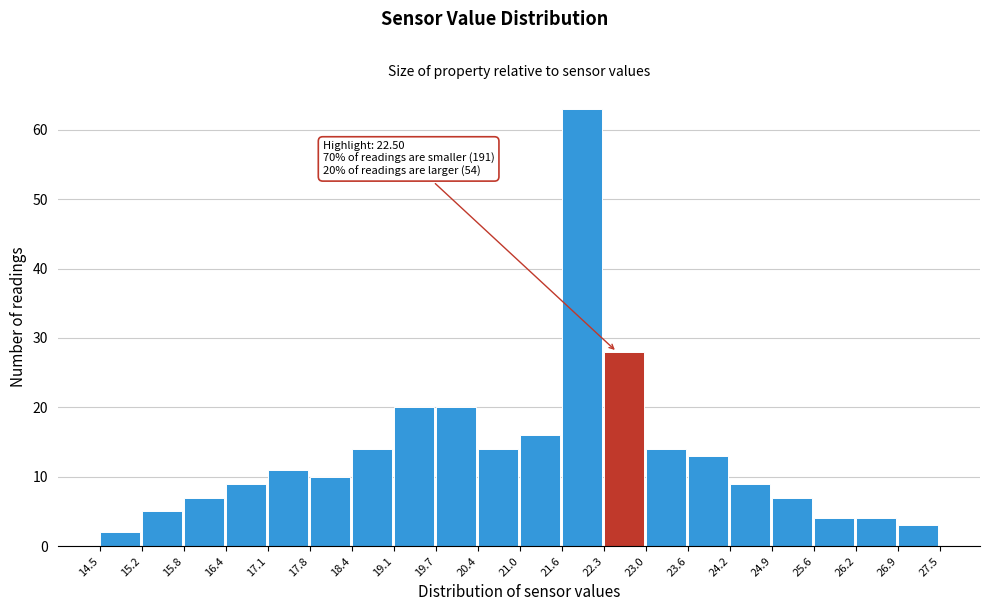

Over which range of the x-axis is the bar tallest?

21.6 to 22.3